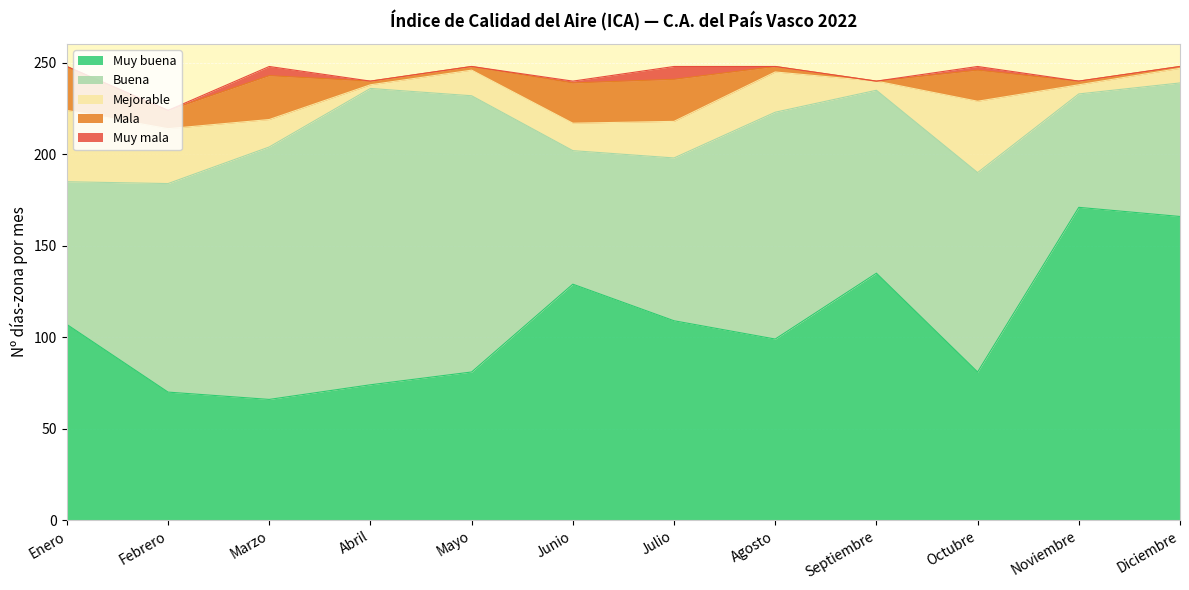

What is the lowest value of the Mejorable series?

2